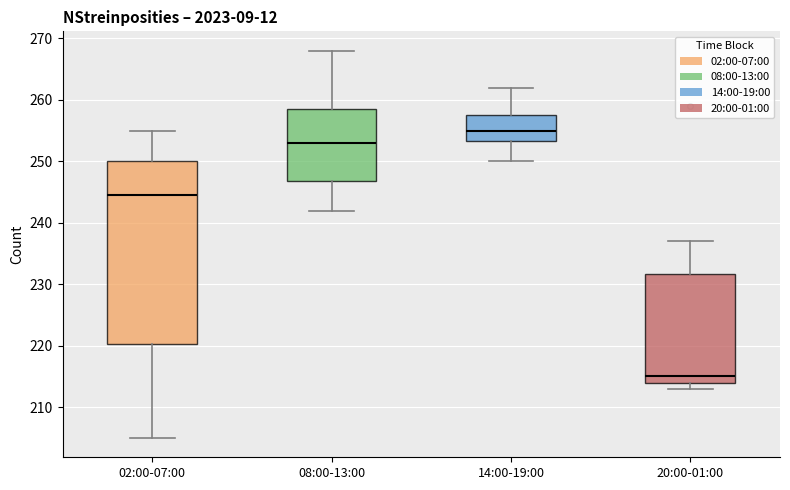

Which box is the tallest, from its lower edge to its upper edge?

02:00-07:00